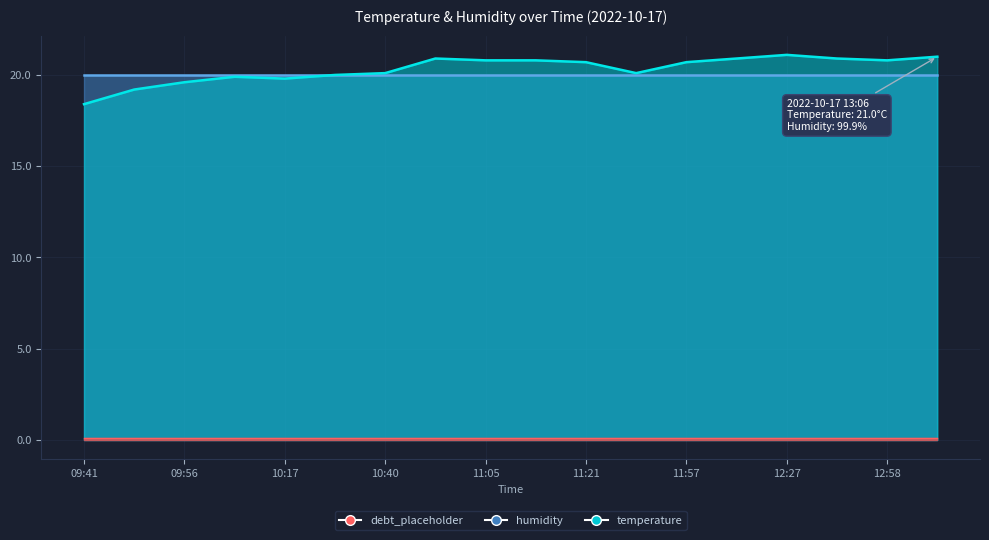

Is it true that the value at 10:04 is 7.9?

False